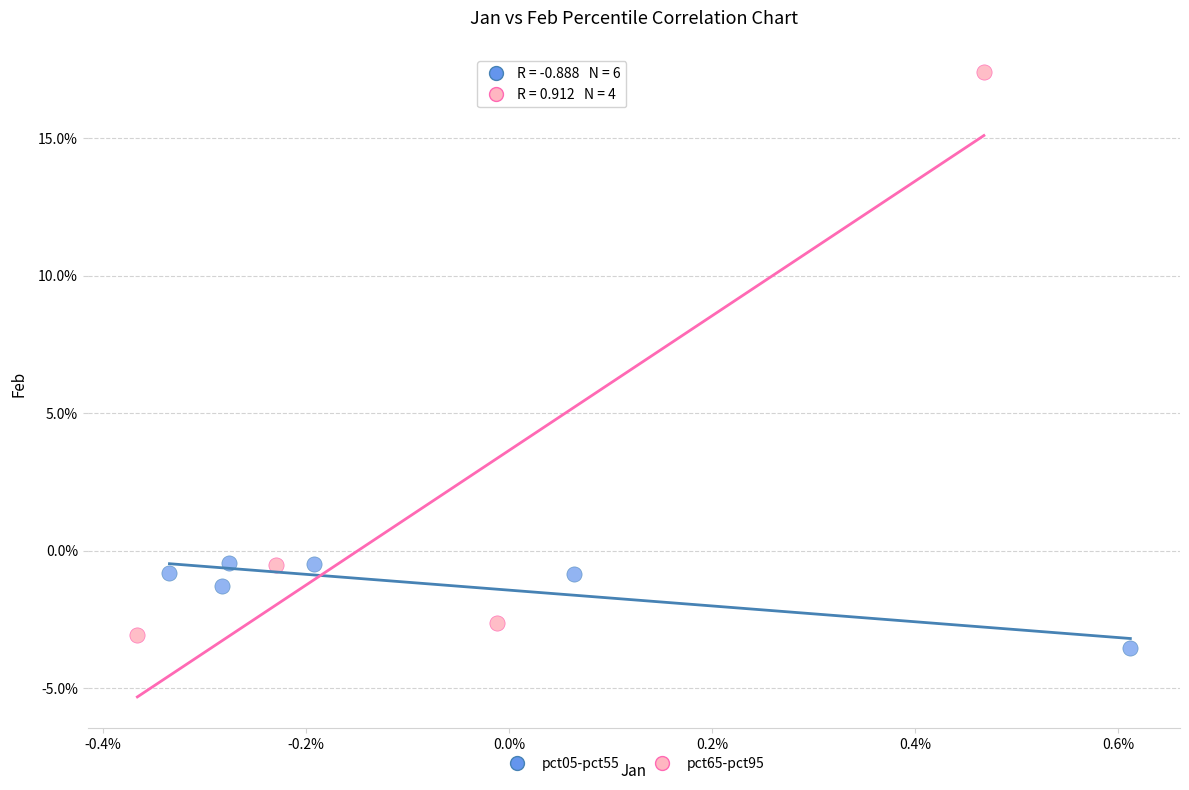

Which series has the widest spread of Y values?

pct65-pct95